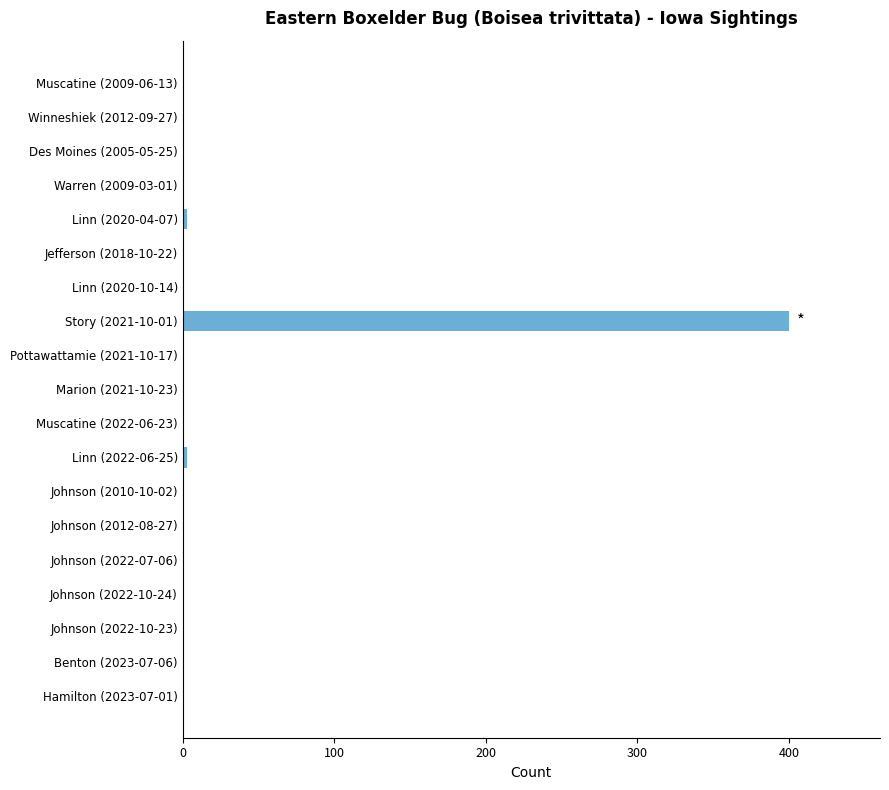

True or false: the data shows 1 at Muscatine (2009-06-13).

True